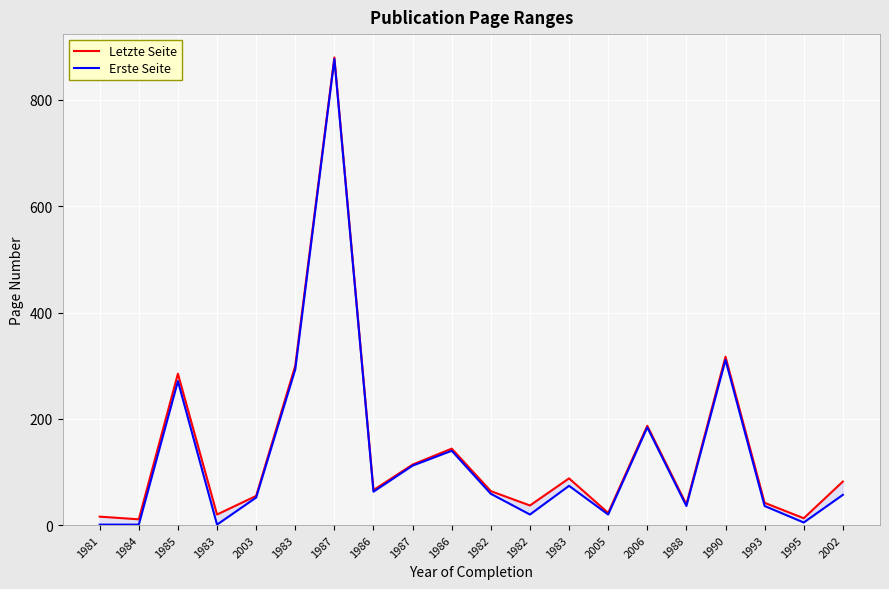

Reading right to left, transcribe all the data shown in this chart.

Letzte Seite: 2002=82	1995=13	1993=42	1990=317	1988=39	2006=187	2005=23	1983=88	1982=37	1982=64	1986=144	1987=114	1986=66	1987=880	1983=300	2003=55	1983=20	1985=285	1984=11	1981=16
Erste Seite: 2002=57	1995=5	1993=36	1990=311	1988=36	2006=184	2005=20	1983=74	1982=20	1982=59	1986=140	1987=112	1986=63	1987=877	1983=293	2003=52	1983=1	1985=271	1984=1	1981=1